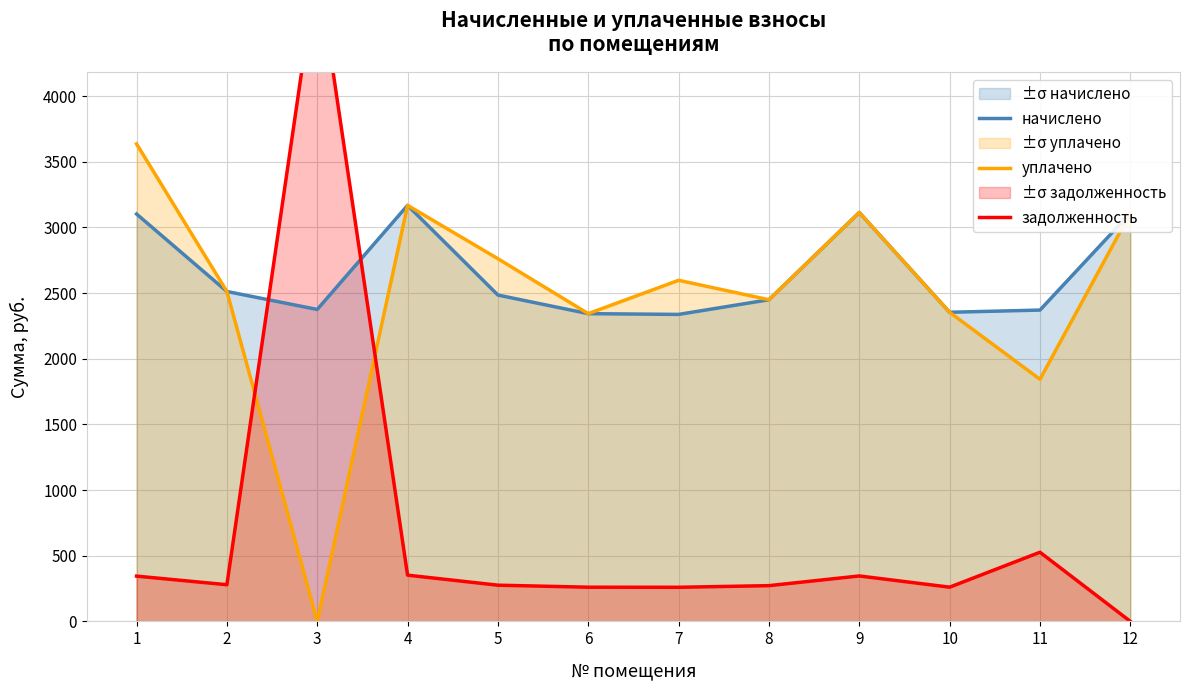

True or false: задолженность has a value of 5000.0 at 3.

True